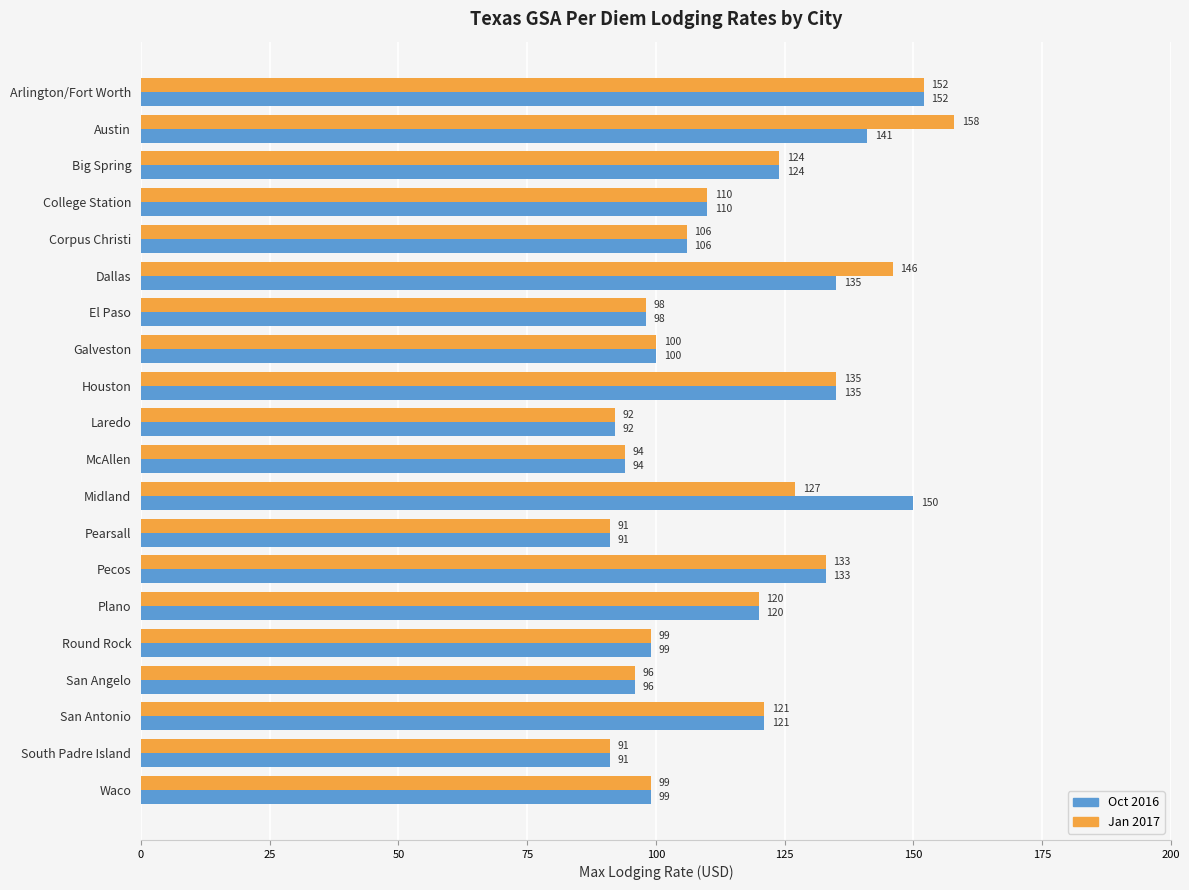

List the series in order of their peak value, lowest first.

Oct 2016, Jan 2017